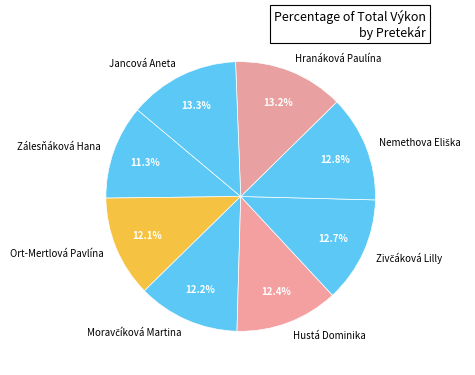

Combined, what portion of the pie is Hustá Dominika and Ort-Mertlová Pavlína?

24.5%